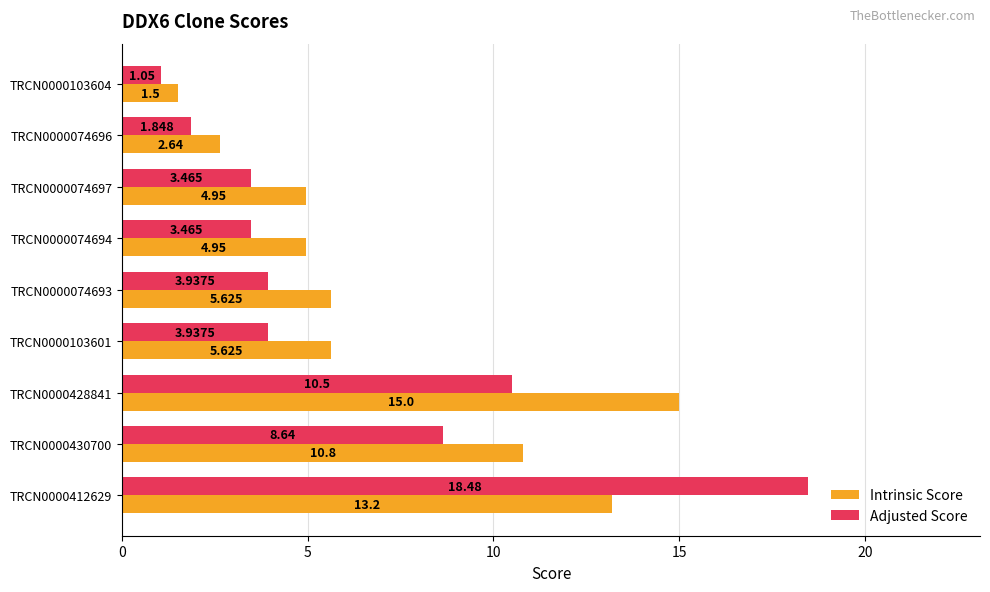

What is the average value of the Adjusted Score series?

6.1